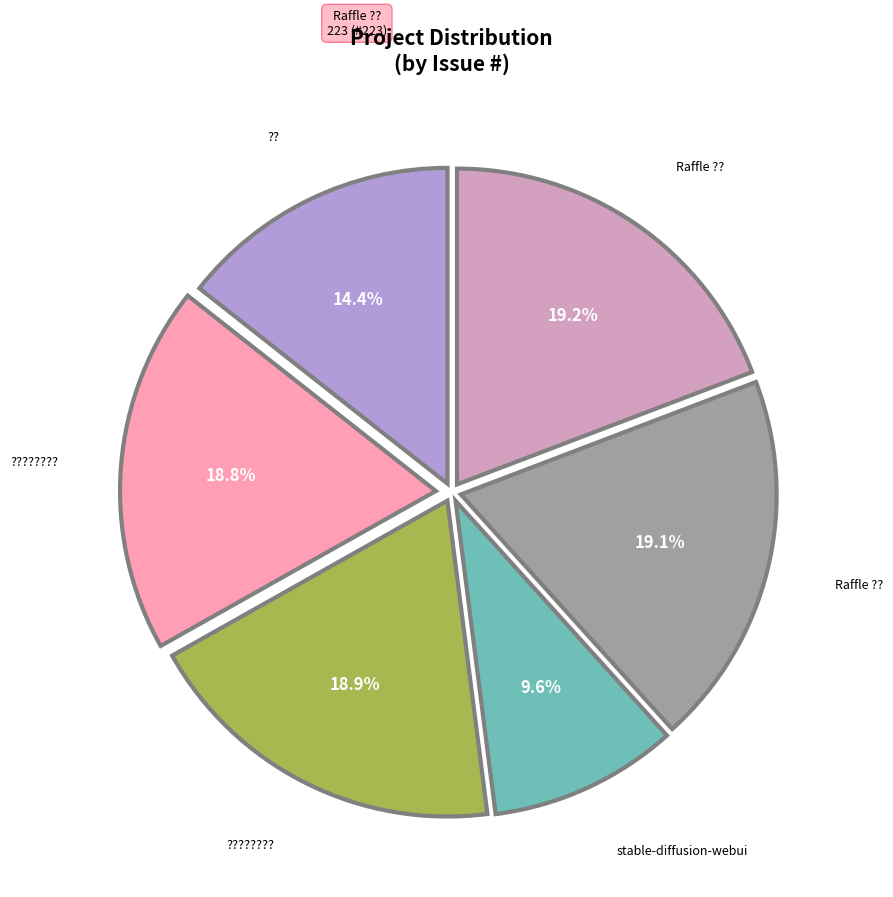

To the nearest percent, what is the average slice percentage?

17%